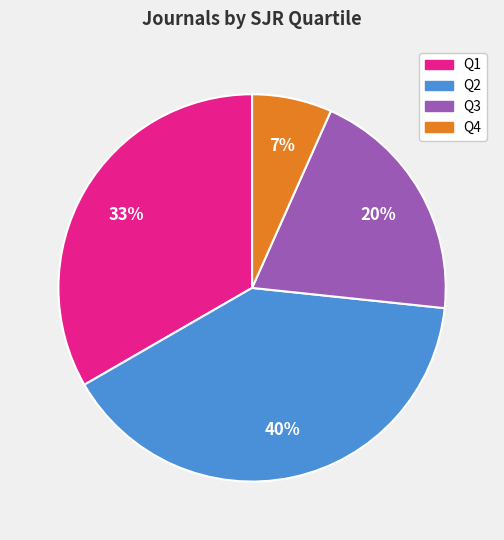

To the nearest percent, what is the combined percentage of Q2 and Q1?

73%